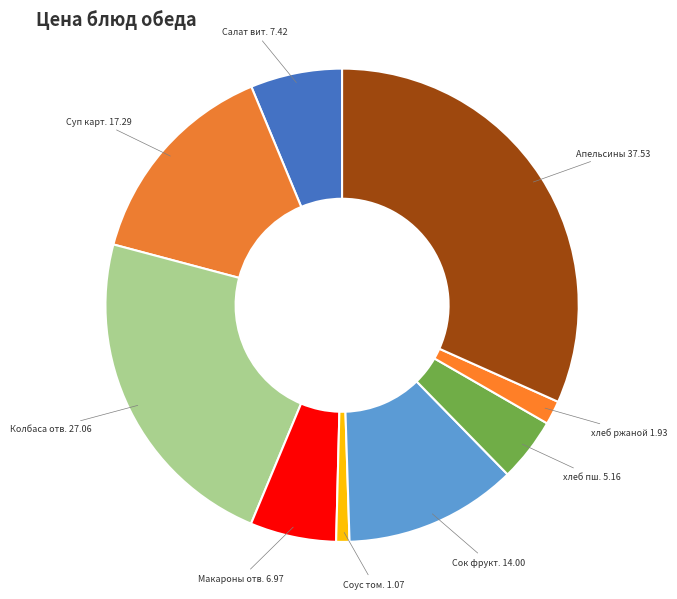

Is there any slice that represents more than half of the pie?

No